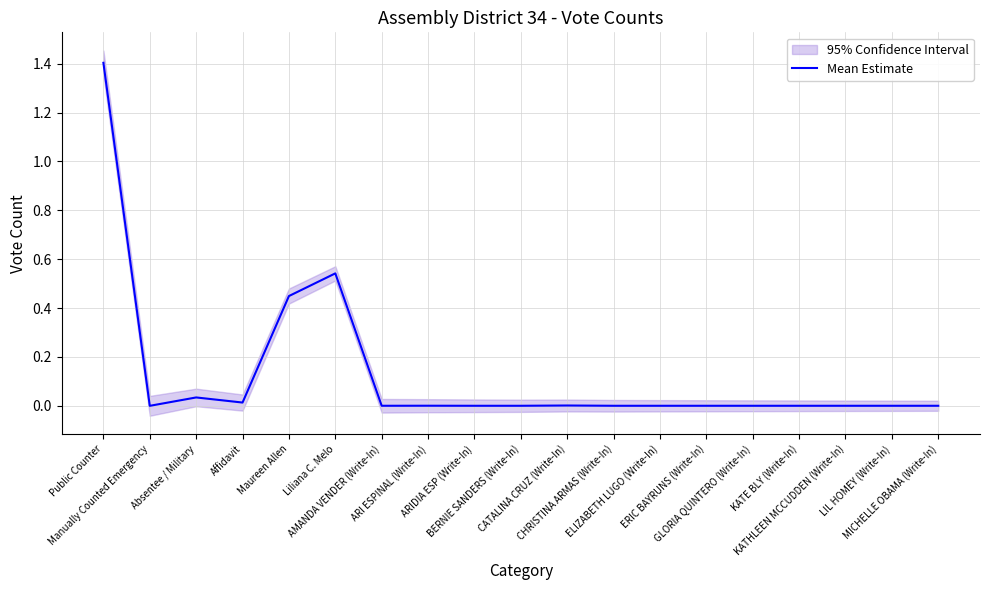

At which category does the data reach its first local valley?

Manually Counted Emergency